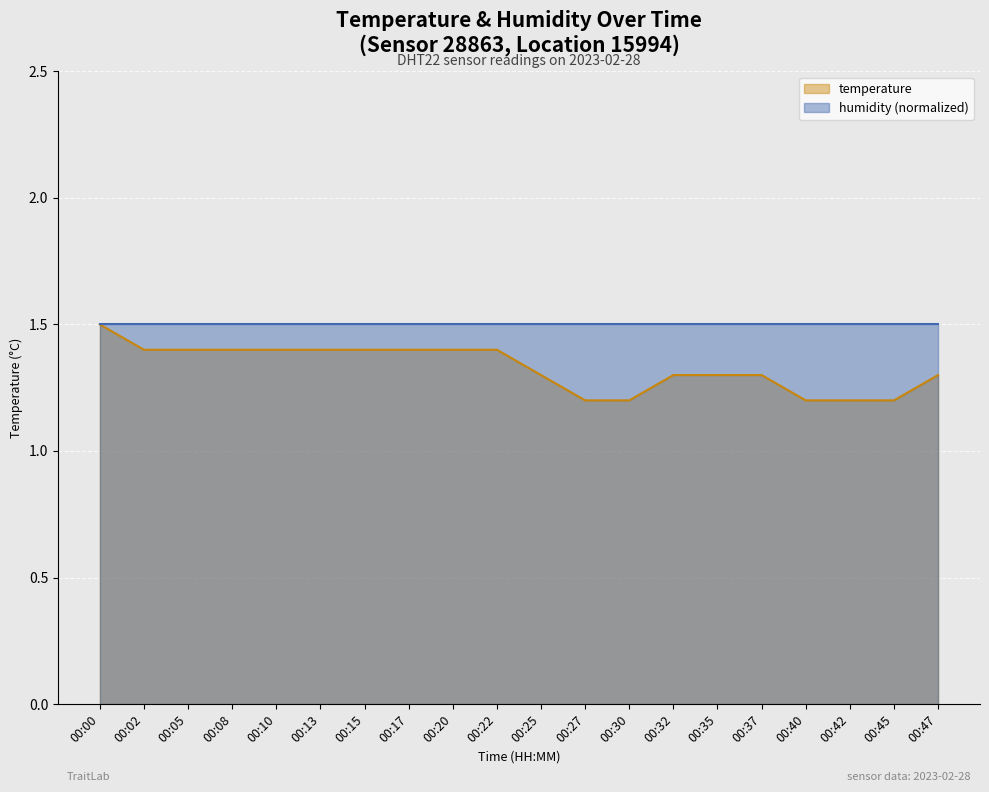

Between 00:13 and 00:10, which is larger?

00:13